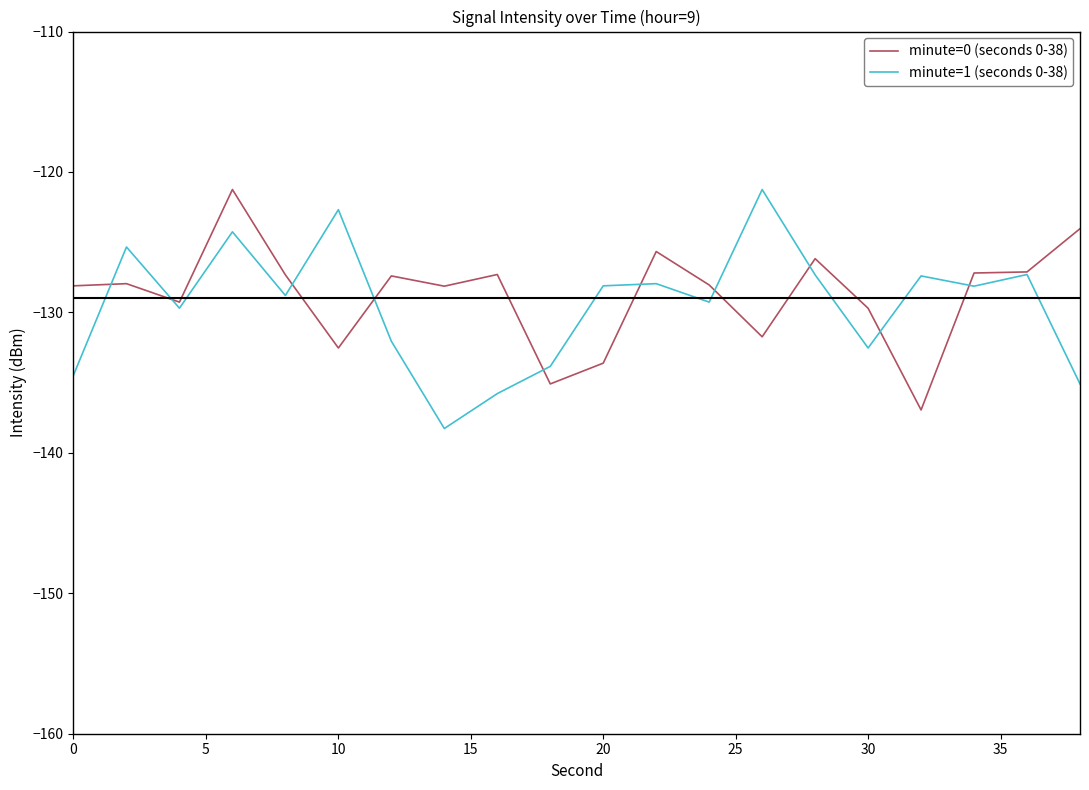

What is the lowest value of the minute=0 (seconds 0-38) series?

-136.9